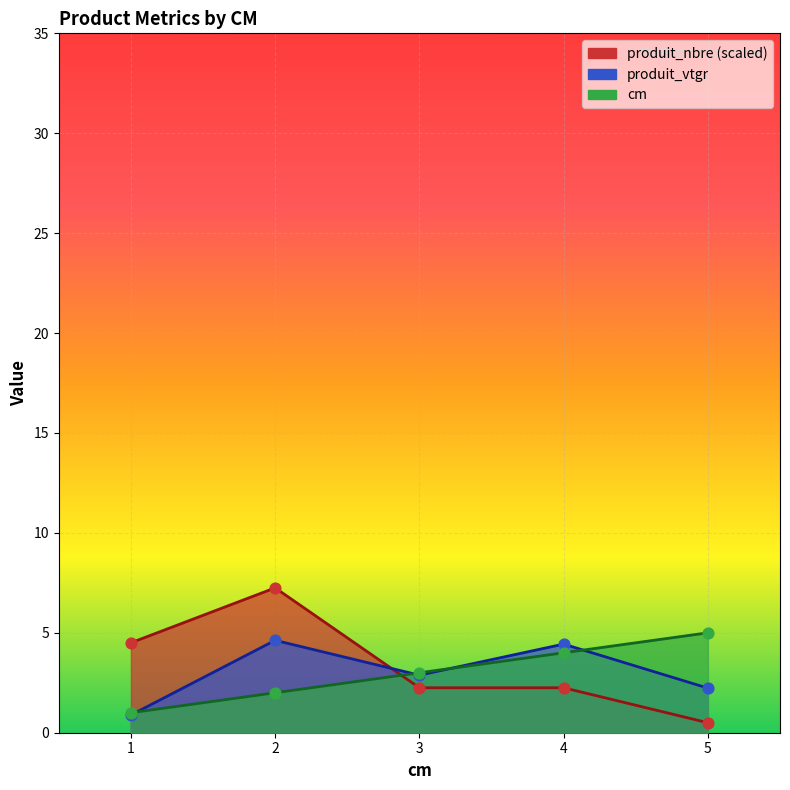

What is the total value across all series at 4?

10.7